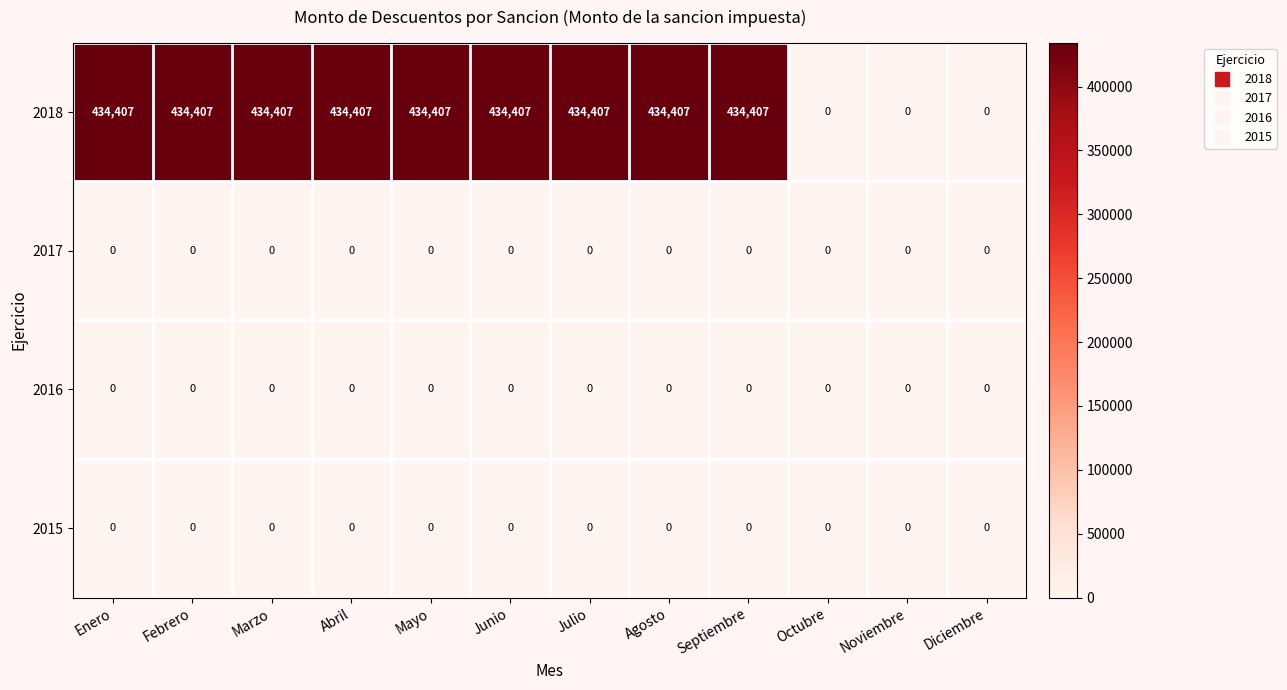

Is it true that 2015 equals 0 at Mayo?

True